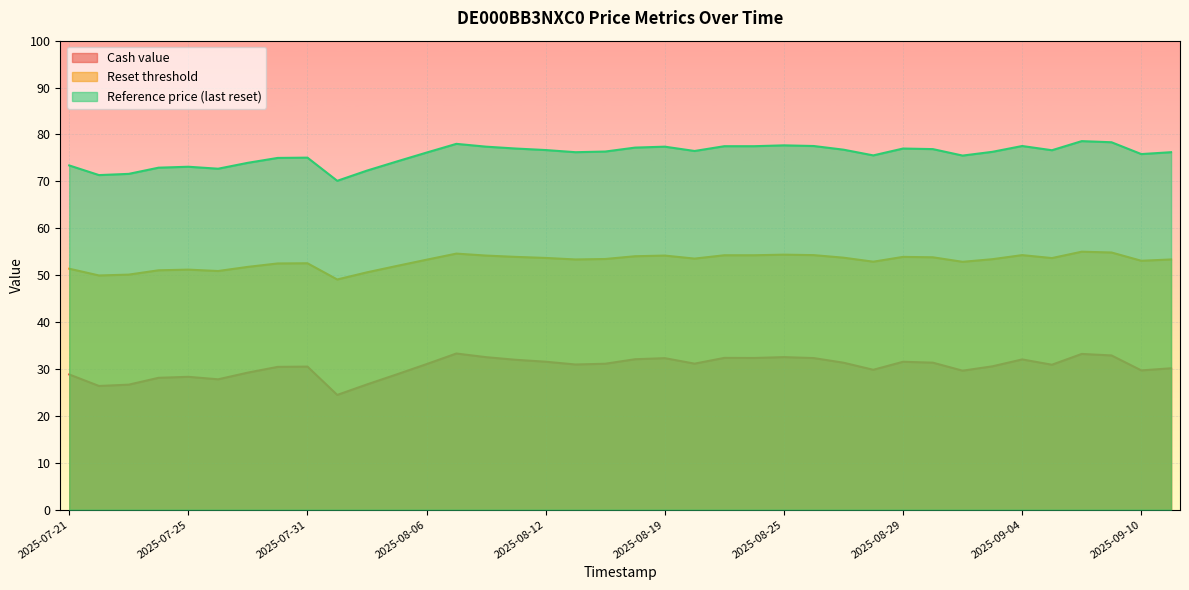

What are all the series names shown in the legend?

Cash value, Reset threshold, Reference price (last reset)